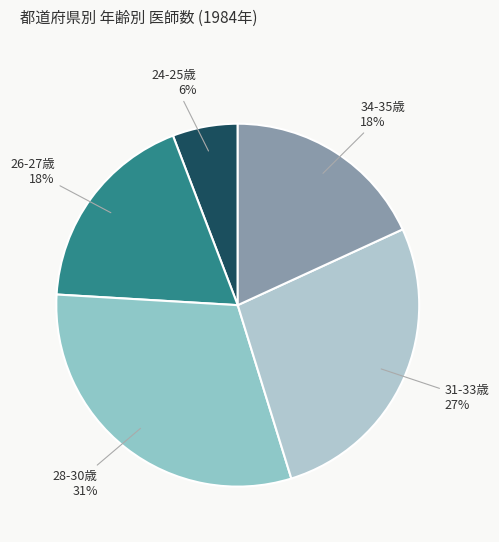

What percentage is the 31-33歳 slice, to the nearest percent?

27%